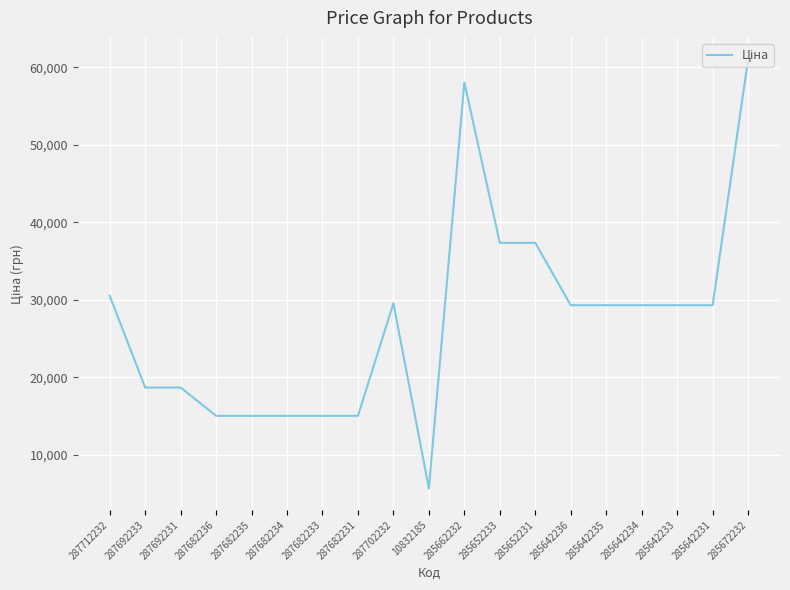

What is the difference between the maximum and minimum values?

55388.7